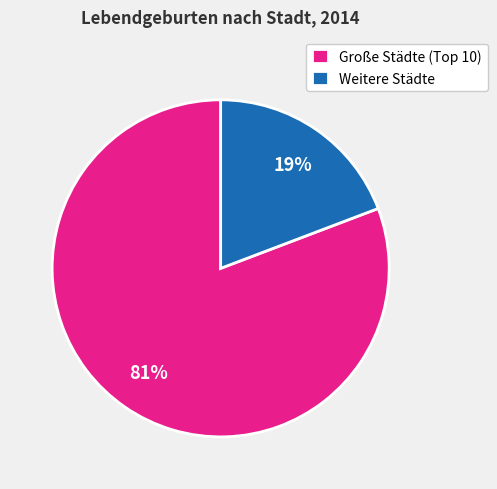

Which category accounts for the majority?

Große Städte (Top 10)